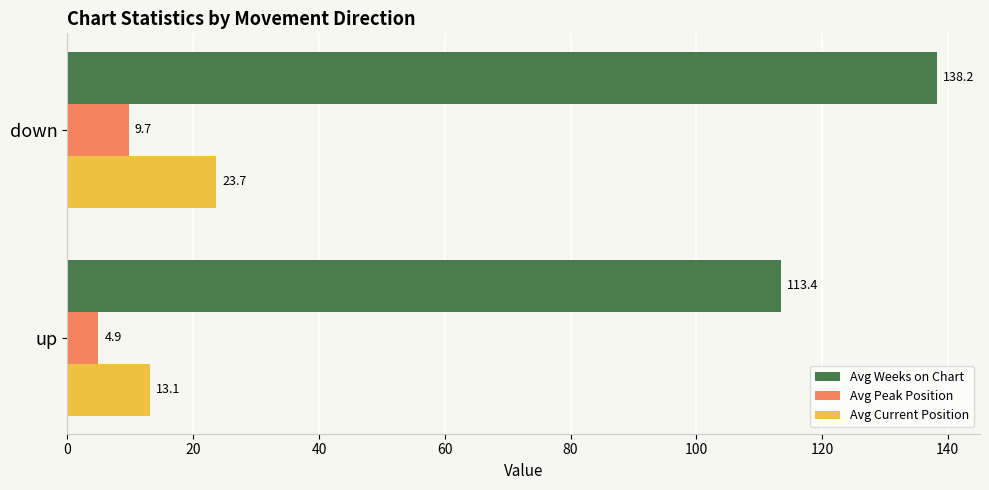

Rank the categories by Avg Current Position value from lowest to highest.

up, down